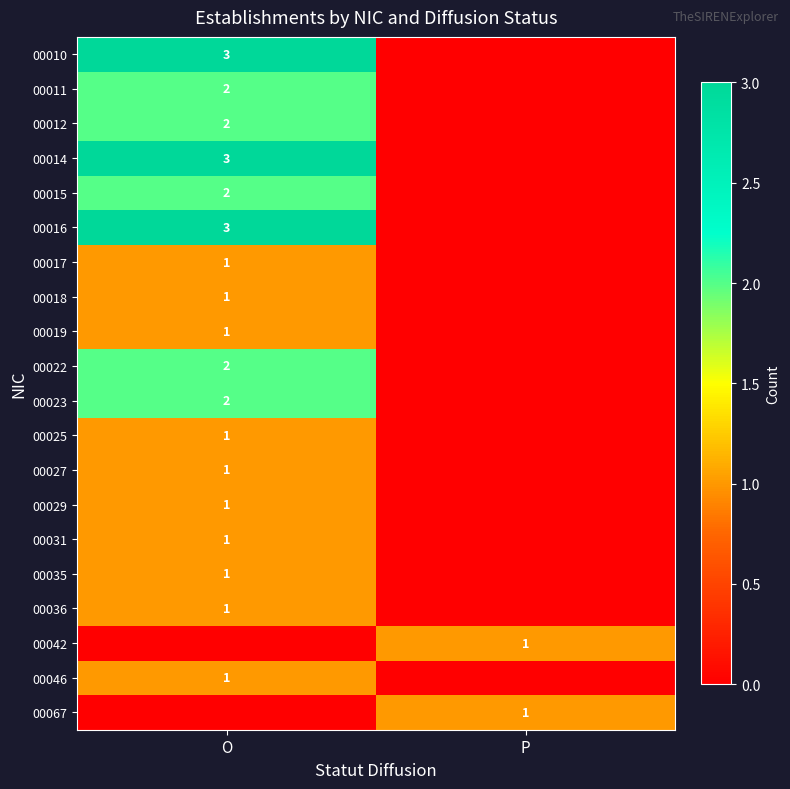

The value of 00012 at O is 4. True or false?

False